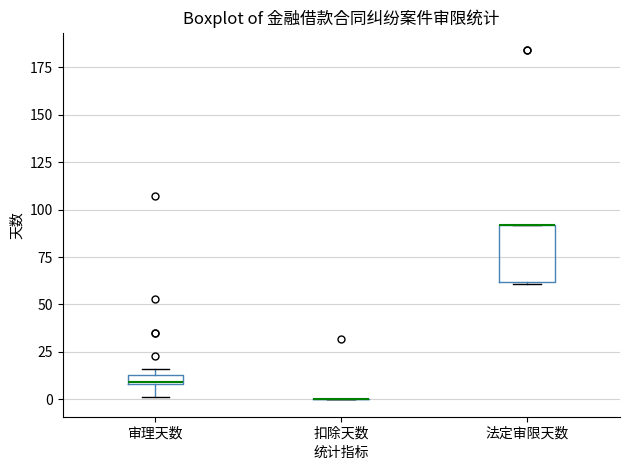

Comparing the boxes themselves (not the whiskers), which one is the tallest?

法定审限天数